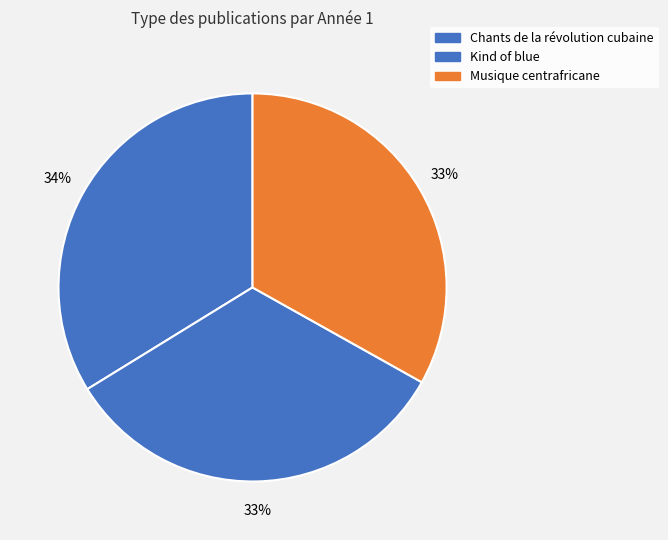

How much of the chart is everything except Kind of blue?

66.9%